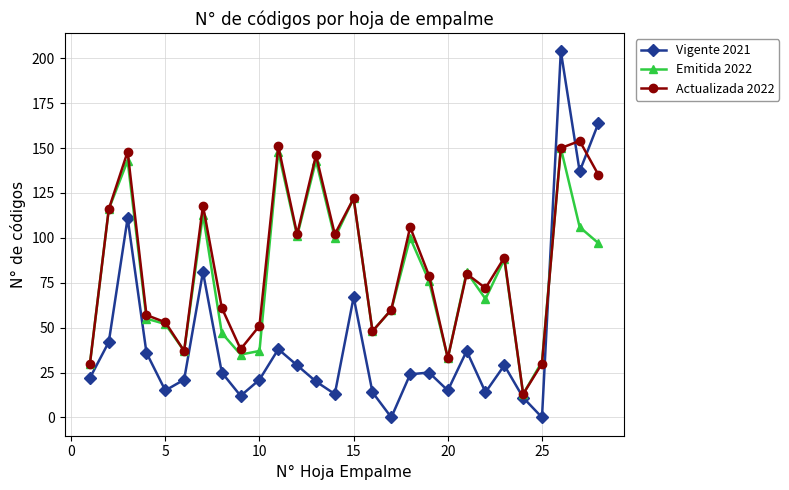

How many data points in Actualizada 2022 are less than 80?

14